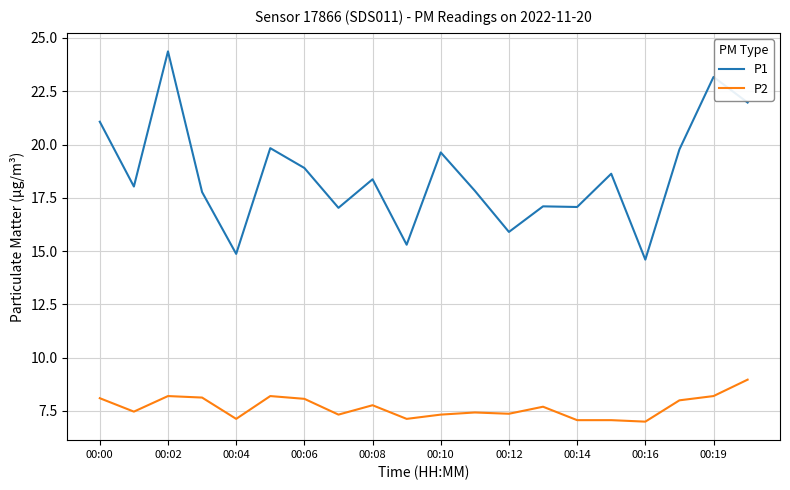

Which series has the largest range (max minus min)?

P1